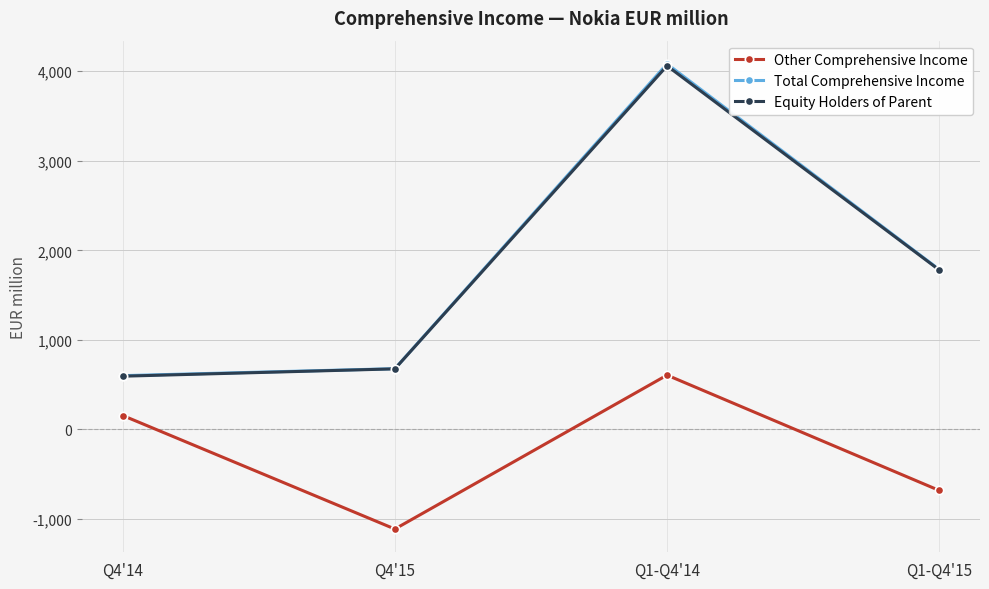

What is the label of the 2nd point from the left?

Q4'15